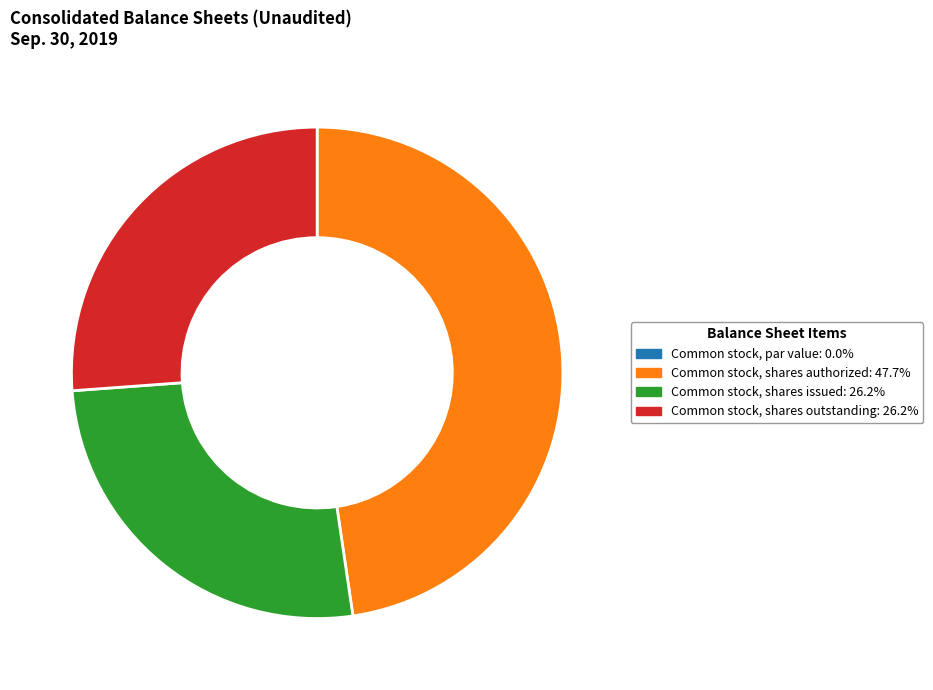

Which slice is the largest?

Common stock, shares authorized